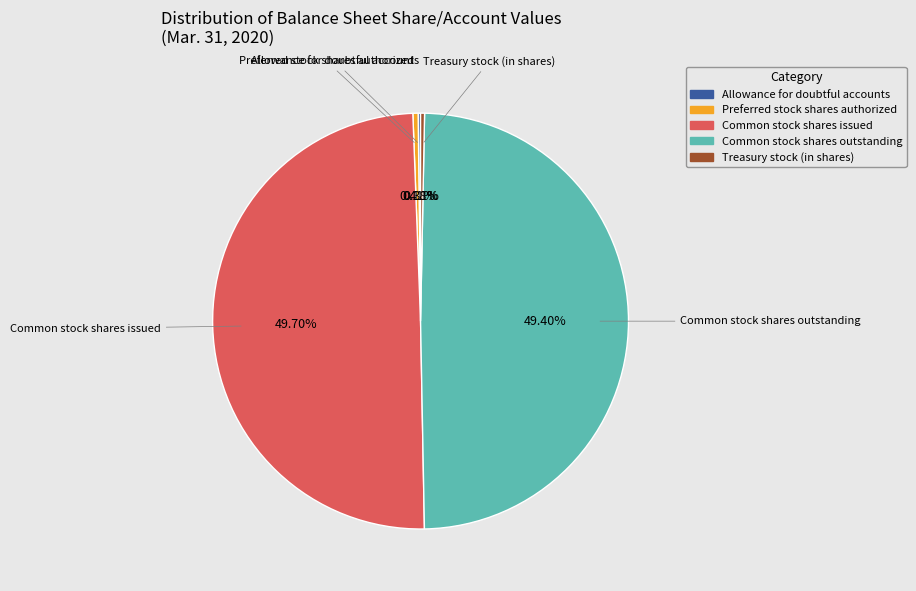

Approximately how many times larger is the value at Preferred stock shares authorized compared to Treasury stock (in shares)?

1.3